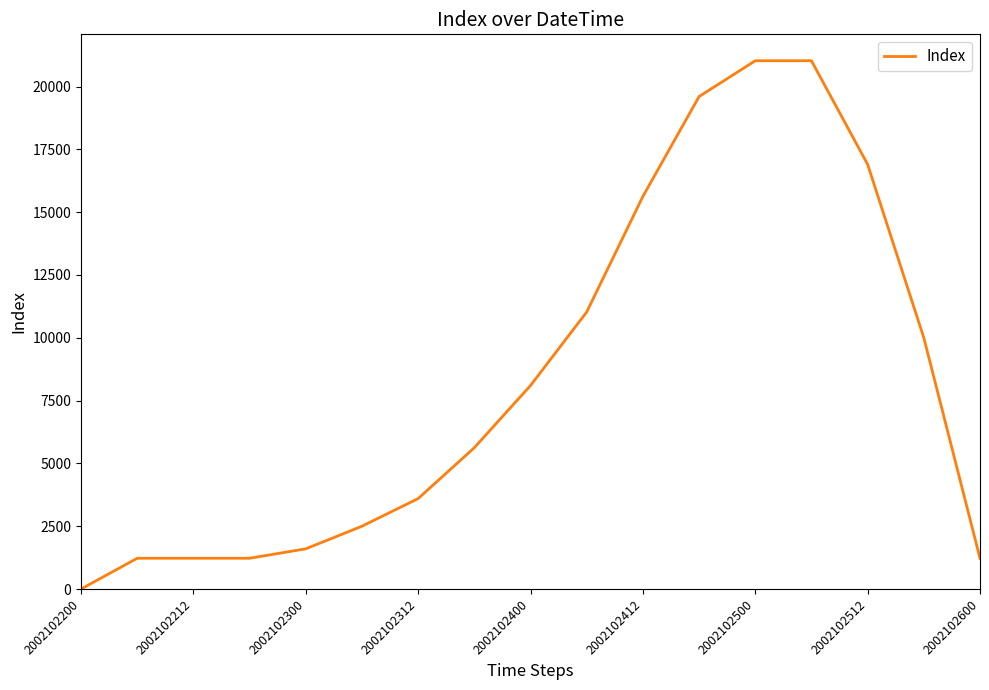

What is the maximum value shown in the chart?

21025